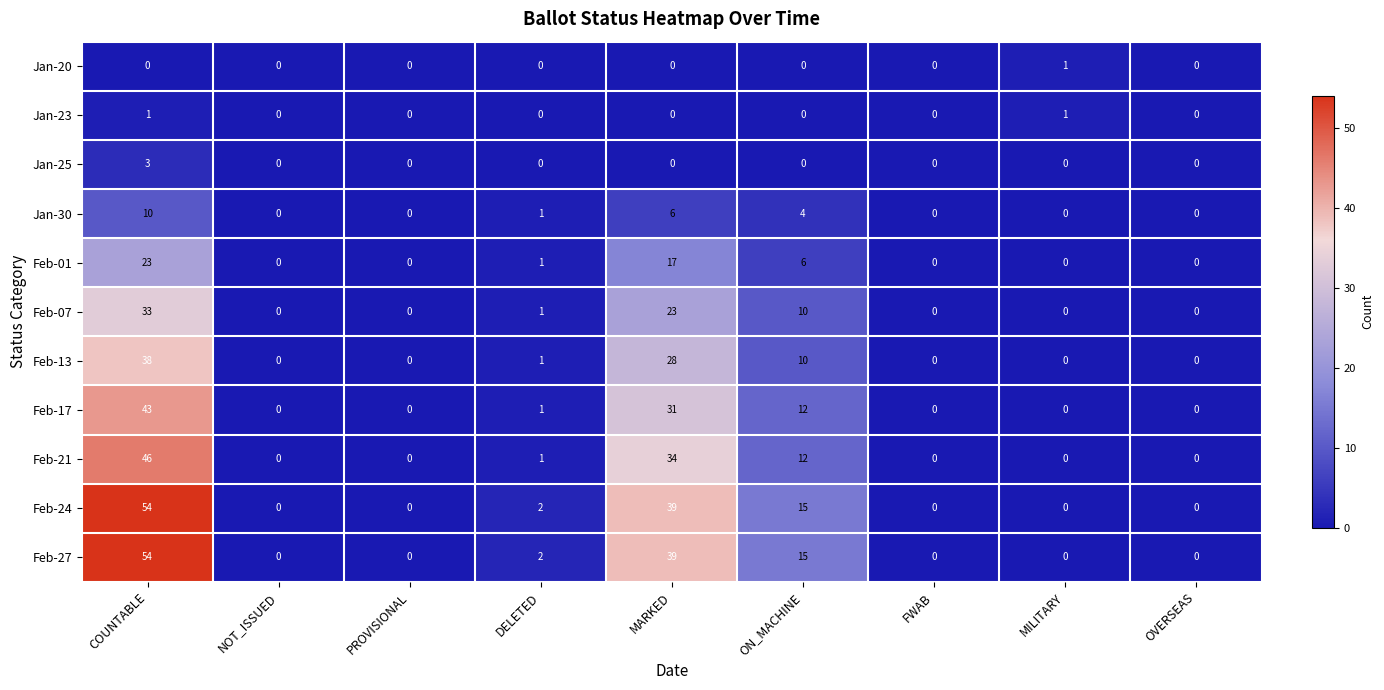

What is the difference between the highest and lowest values at ON_MACHINE?

15